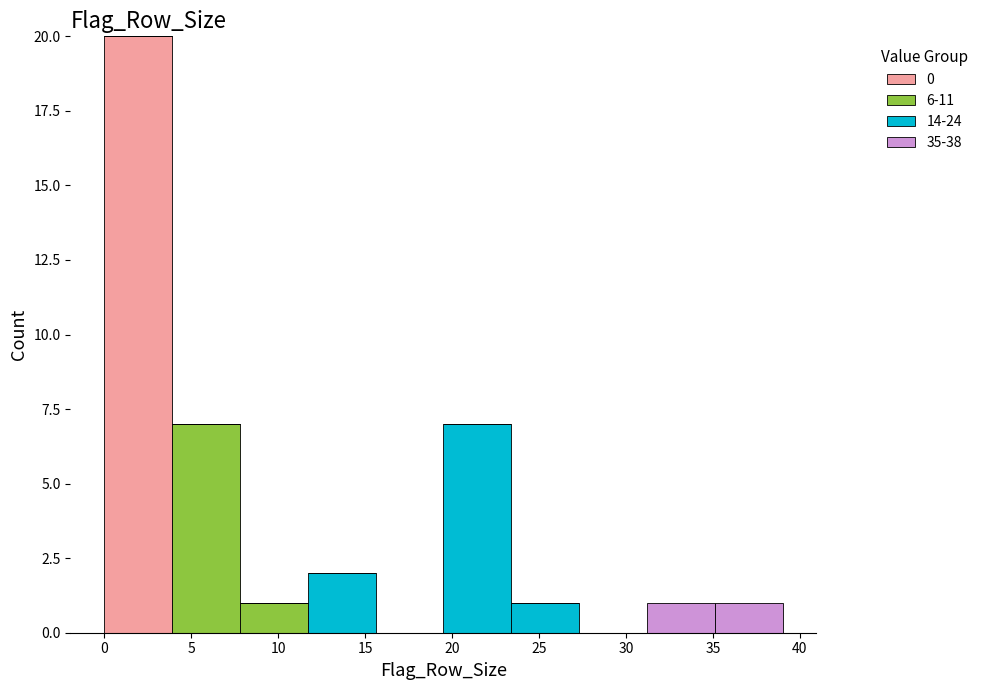

Reading left to right, transcribe this chart: for each stacked bar, give the range it covers on the x-axis and its total height. Neither the bar edges nor the heights are printed on the chart, so give them approximately, as read against the axes.

0.0 to 3.9: 20
3.9 to 7.8: 7
7.8 to 11.7: 1
11.7 to 15.6: 2
15.6 to 19.5: 0
19.5 to 23.4: 7
23.4 to 27.3: 1
27.3 to 31.2: 0
31.2 to 35.1: 1
35.1 to 39.0: 1